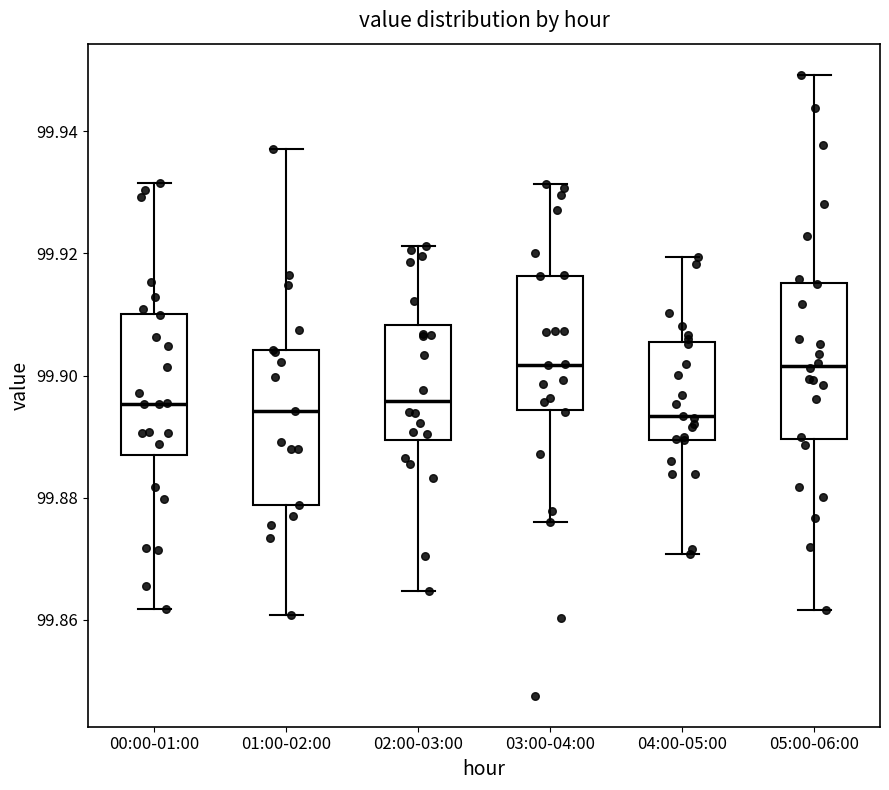

Where does the upper whisker of the box for 02:00-03:00 end on the y-axis? The values are not printed on the chart, so give them approximately, as read against the axis.

99.922